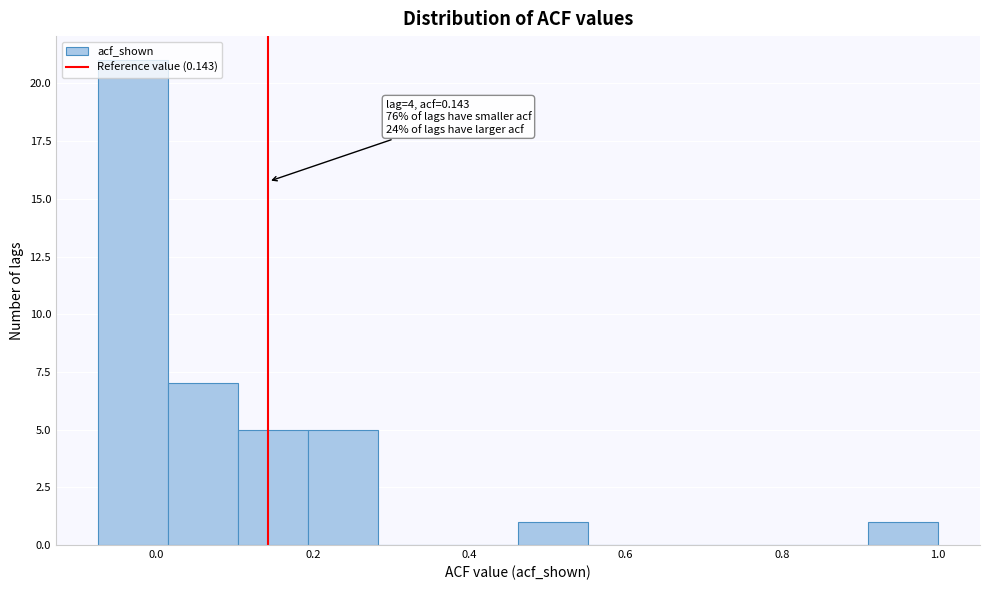

Which range on the x-axis has the tallest bar?

-0.08 to 0.02